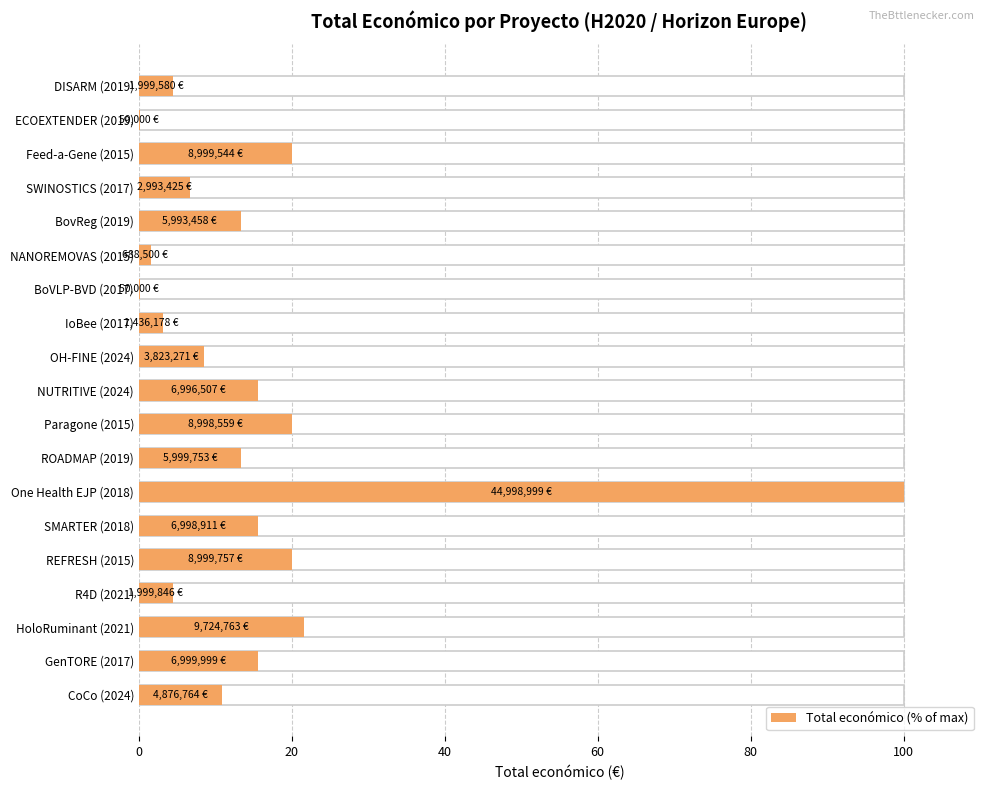

Which has a higher value, BovReg (2019) or R4D (2021)?

BovReg (2019)